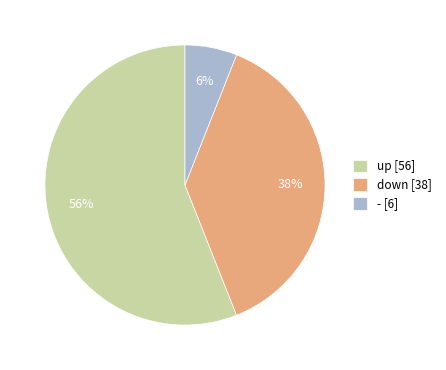

What is the ratio of the value at down to the value at up?

0.7